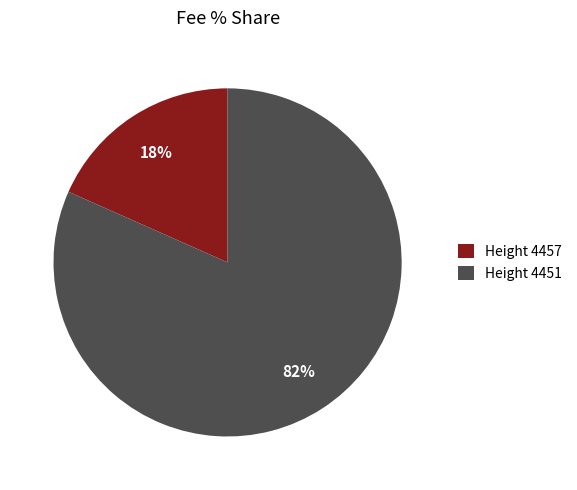

Is the sum of Height 4457 and Height 4451 greater than half?

Yes